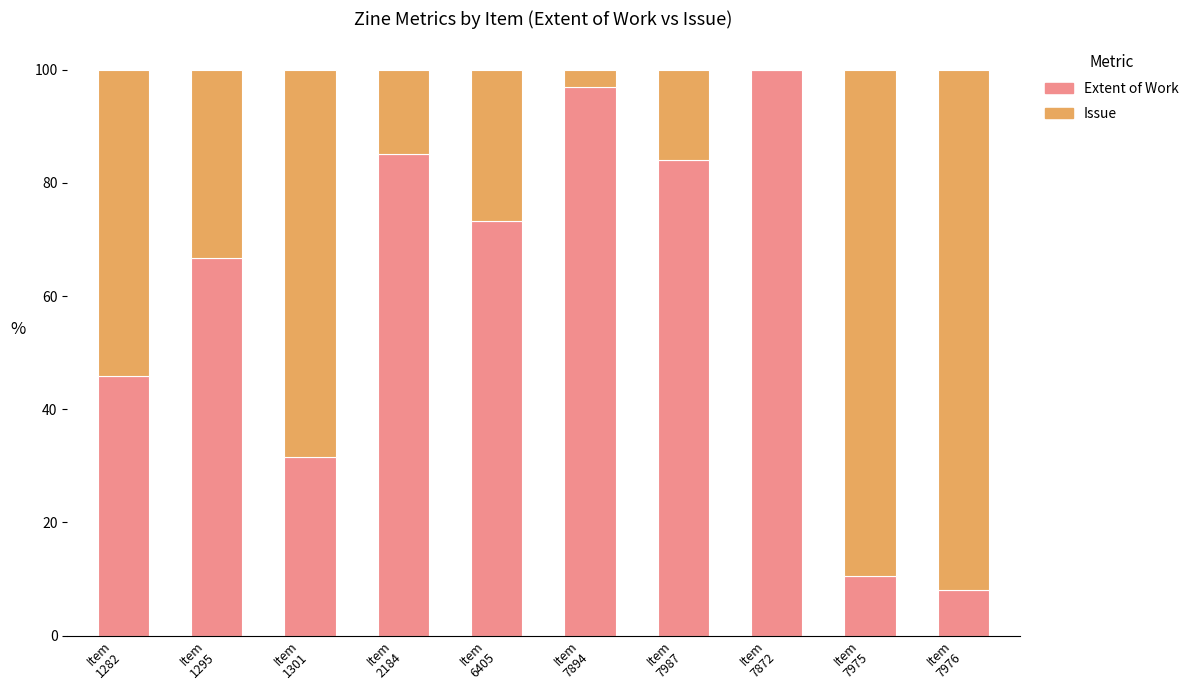

What is the highest value of the Extent of Work series?

100.0